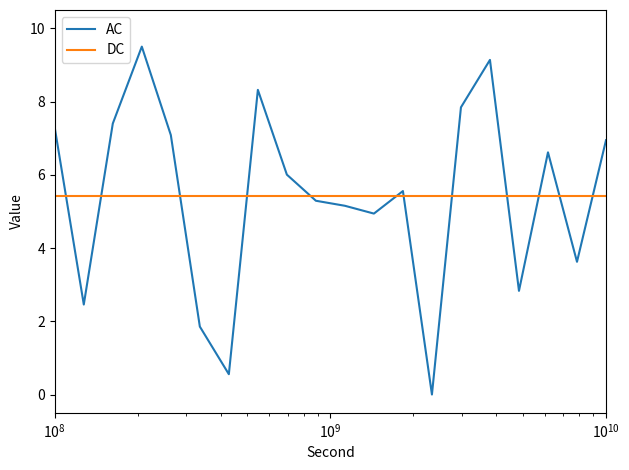

True or false: AC and DC cross at least once.

True